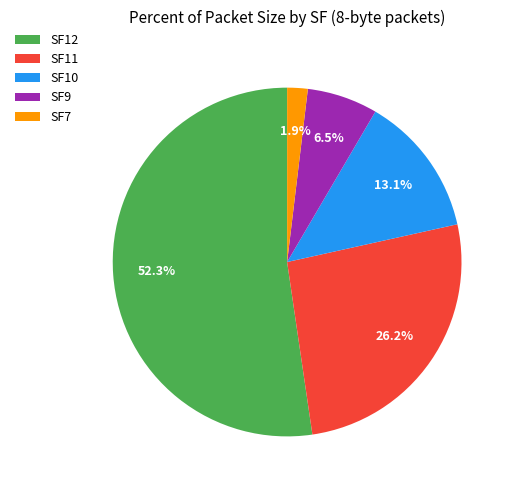

Is it true that SF7 is 9% of the pie?

False